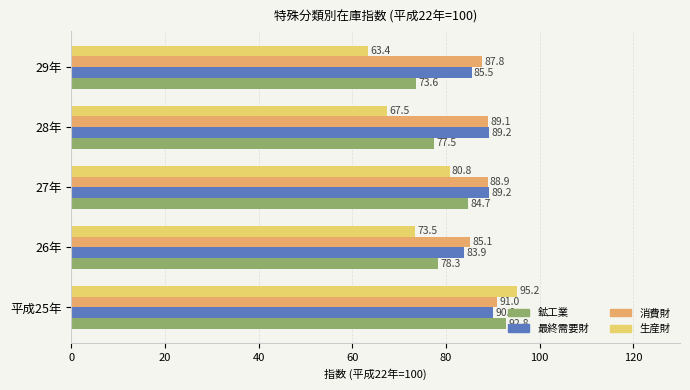

True or false: 最終需要財 has a value of 89.2 at 28年.

True